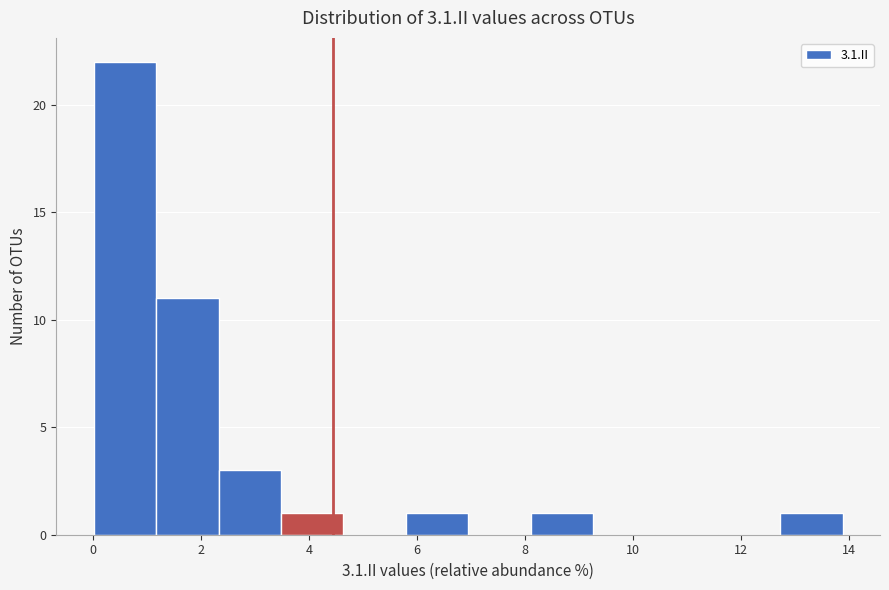

How tall is the bar that spans 8.2 to 9.2 on the x-axis? Neither the bar edges nor the heights are printed on the chart, so give them approximately, as read against the axes.

1